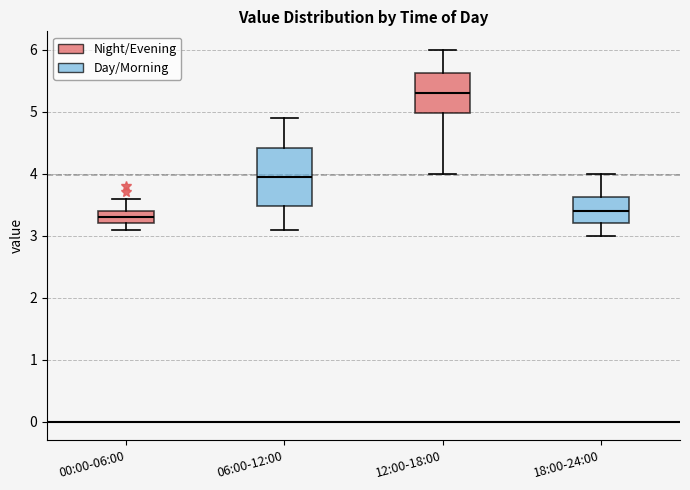

Reading left to right, transcribe this box plot: for each box, give where its median line is, the range the box spans, and where its two whiskers end, as read against the y-axis. The values are not printed on the chart, so give them approximately, as read against the axis.

00:00-06:00: median 3.3, box 3.2 to 3.4, whiskers 3.1 to 3.6
06:00-12:00: median 4.0, box 3.5 to 4.4, whiskers 3.1 to 4.9
12:00-18:00: median 5.3, box 5.0 to 5.6, whiskers 4.0 to 6.0
18:00-24:00: median 3.4, box 3.2 to 3.6, whiskers 3.0 to 4.0